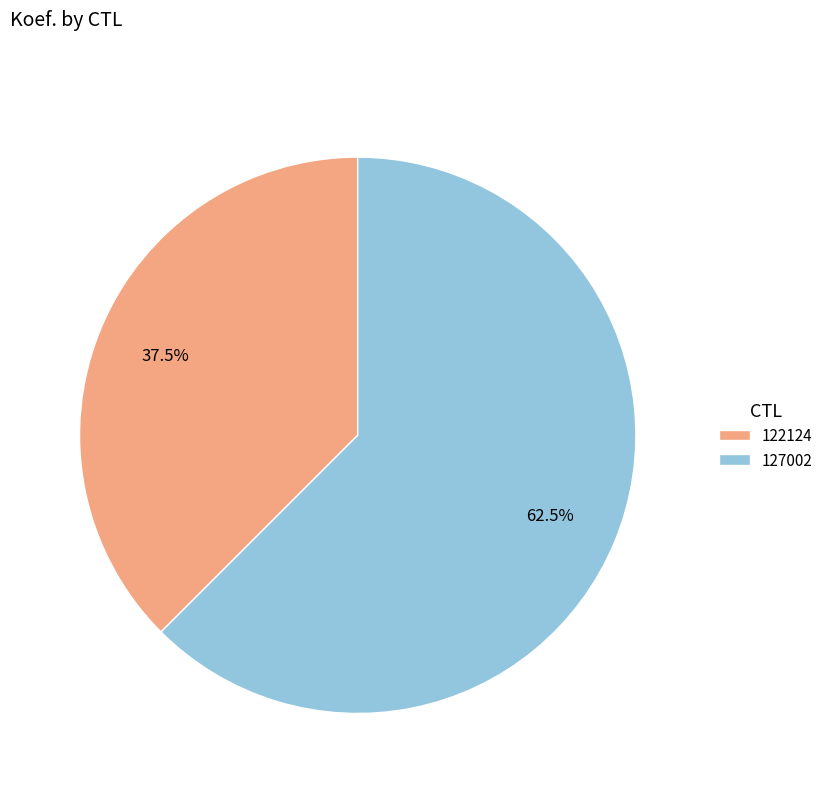

Rank the categories by value from lowest to highest.

122124, 127002